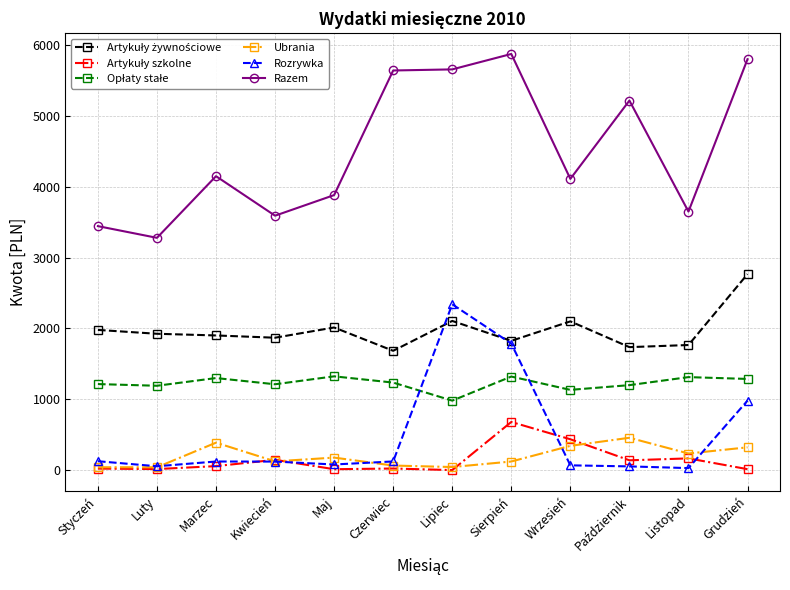

What is the label of the 2nd point from the left?

Luty